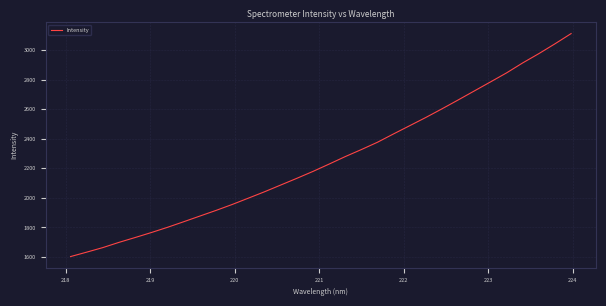

True or false: there are more than 0 points higher than both neighbors.

False